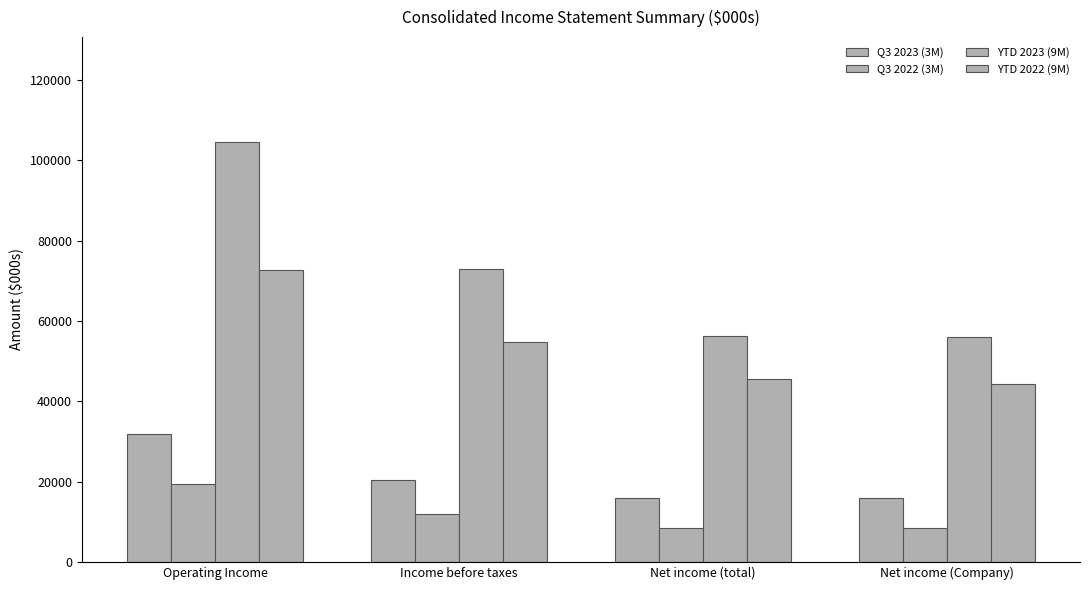

What is the difference between the maximum and second lowest values in the YTD 2023 (9M) series?

48220